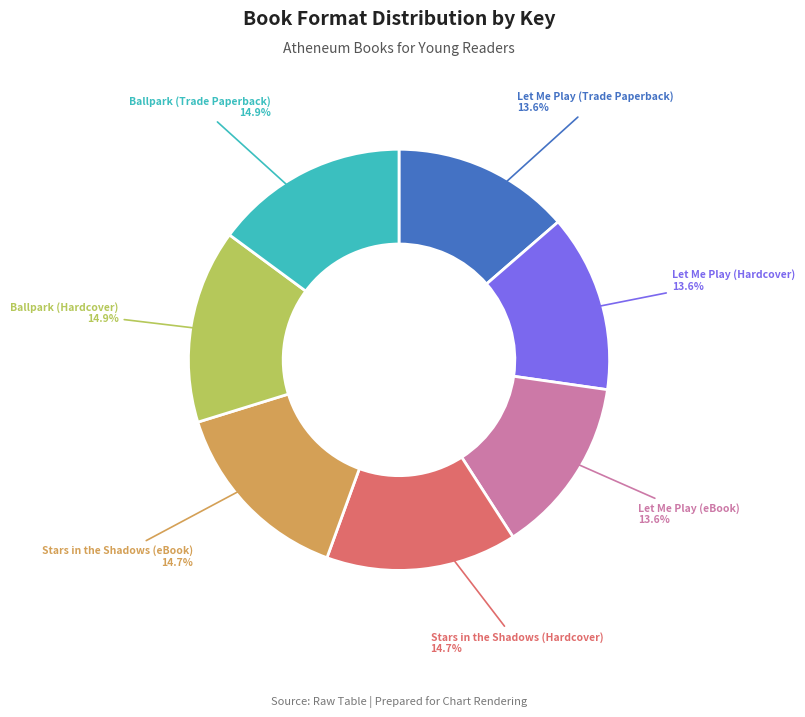

Does any single category account for the majority?

No